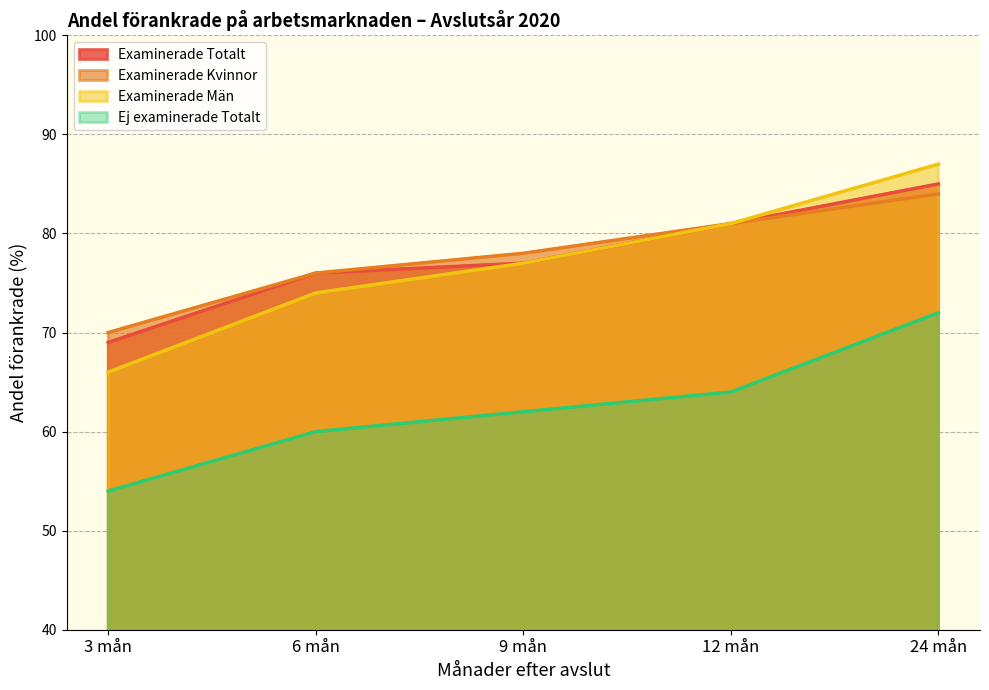

Reading right to left, transcribe all the data shown in this chart.

Examinerade Totalt: 24 mån=85	12 mån=81	9 mån=77	6 mån=76	3 mån=69
Examinerade Kvinnor: 24 mån=84	12 mån=81	9 mån=78	6 mån=76	3 mån=70
Examinerade Män: 24 mån=87	12 mån=81	9 mån=77	6 mån=74	3 mån=66
Ej examinerade Totalt: 24 mån=72	12 mån=64	9 mån=62	6 mån=60	3 mån=54